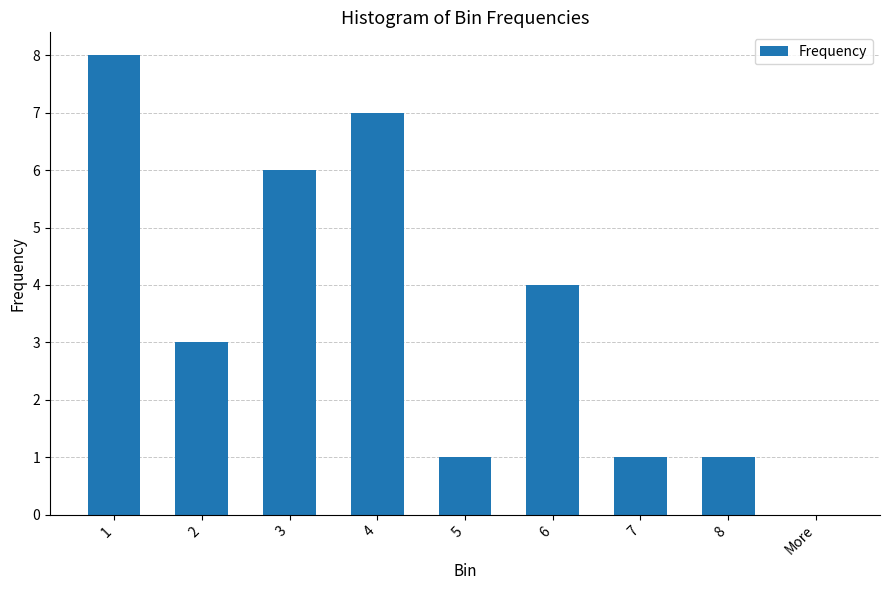

How many values are above zero?

8